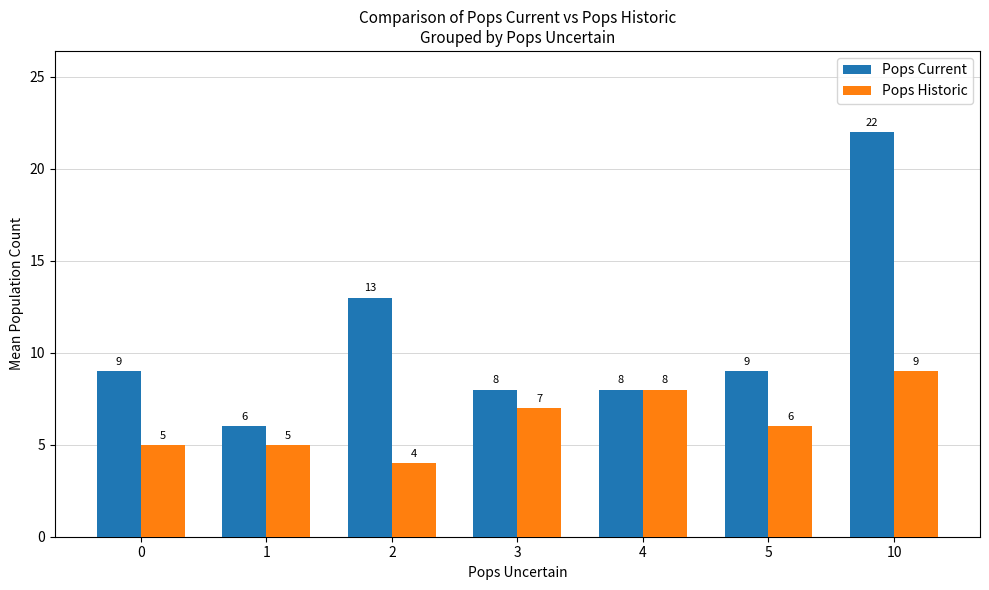

What is the spread (max minus min) of values at 0?

4